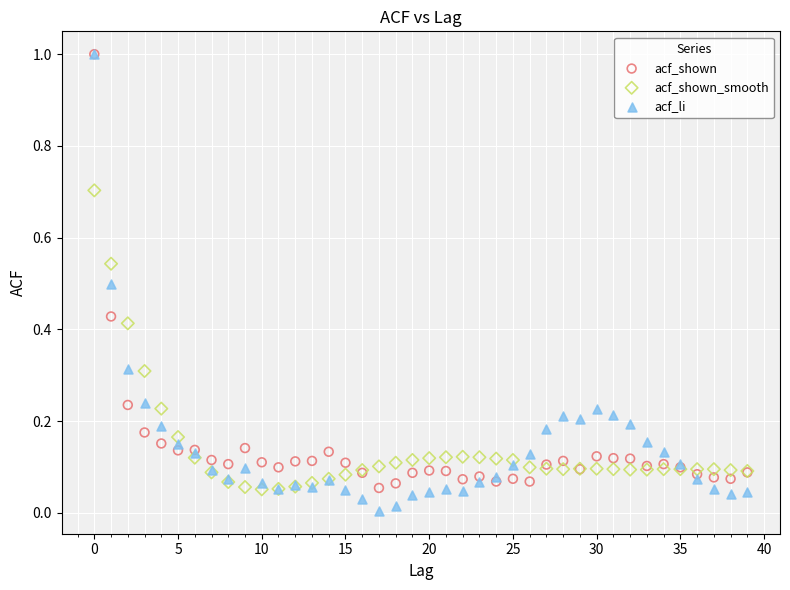

What are all the series names shown in the legend?

acf_shown, acf_shown_smooth, acf_li